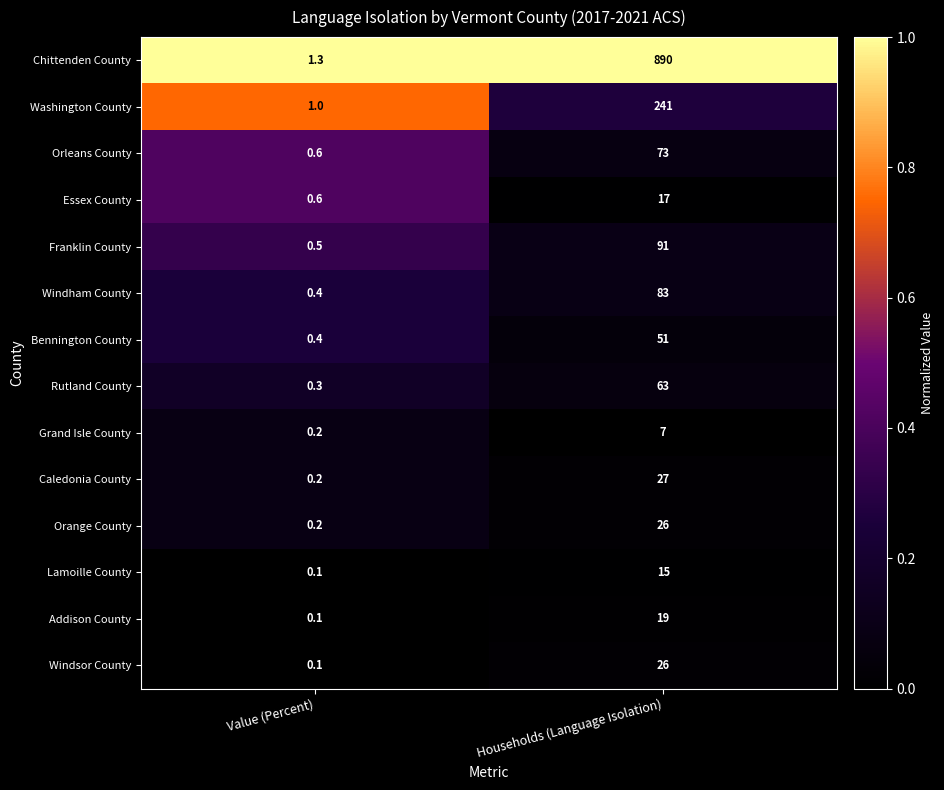

What is the maximum value for Orange County?

26.0